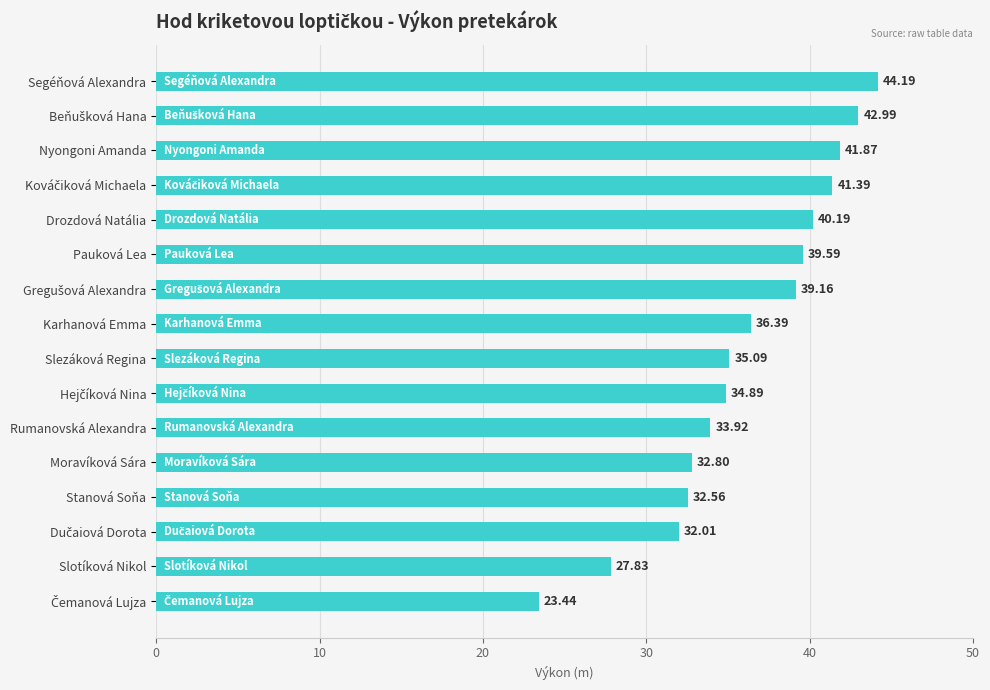

What is the average value?

36.1